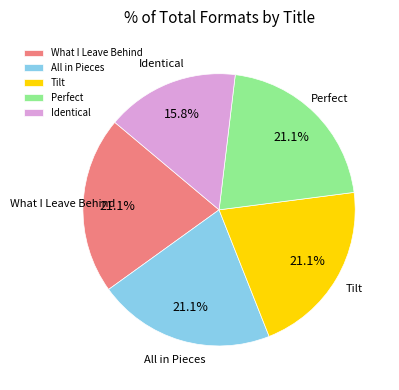

Is it true that What I Leave Behind is 21% of the pie?

True